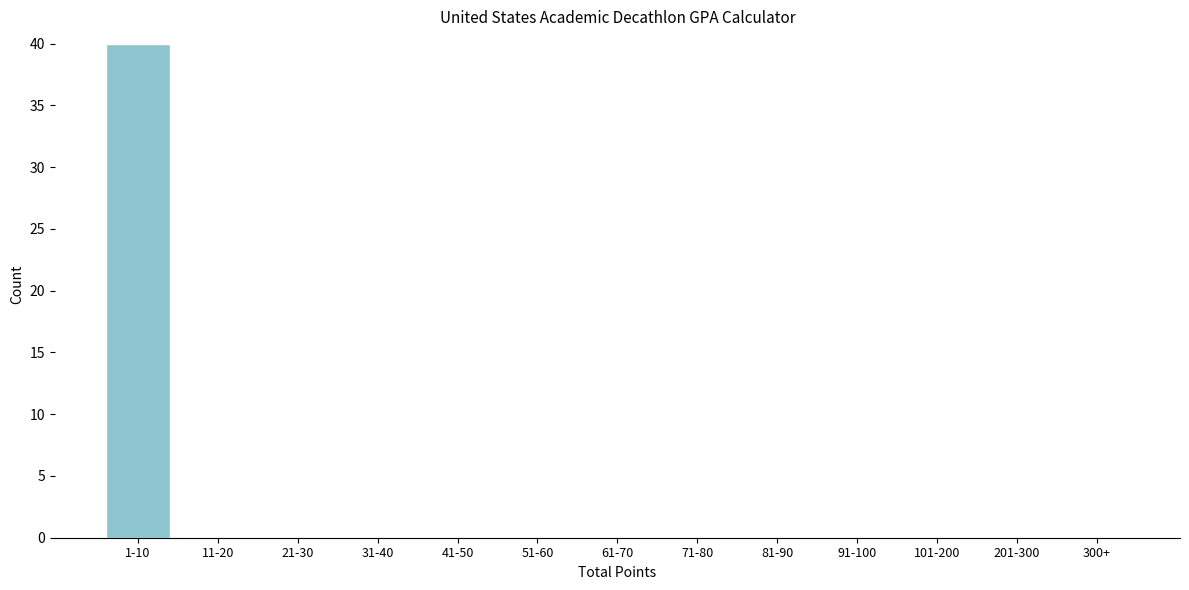

Reading left to right, list all the values displayed in this chart.

1-10=40	11-20=0	21-30=0	31-40=0	41-50=0	51-60=0	61-70=0	71-80=0	81-90=0	91-100=0	101-200=0	201-300=0	300+=0